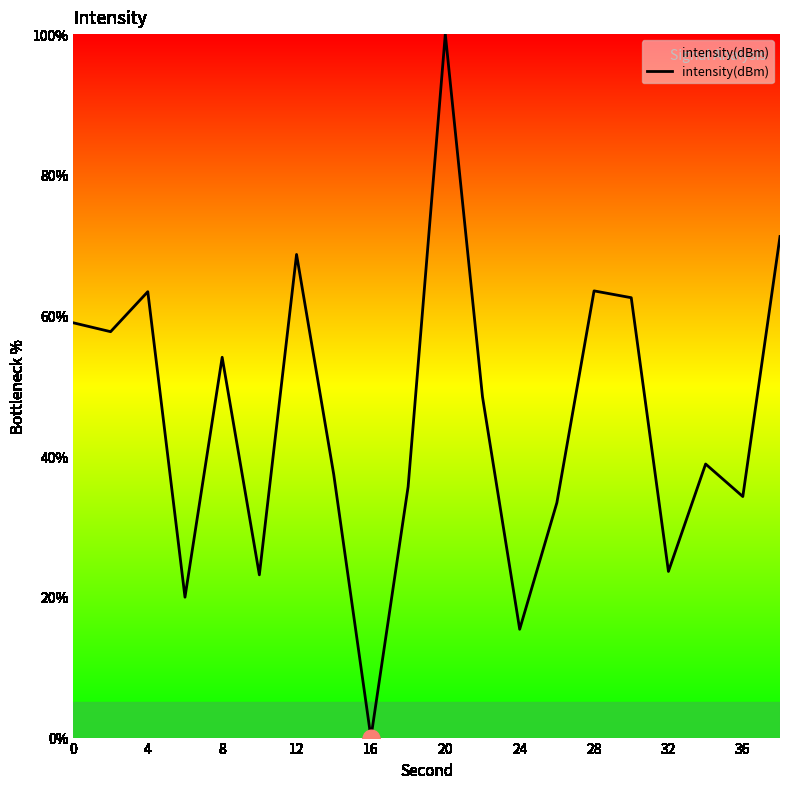

What is the greatest value displayed?

100.0